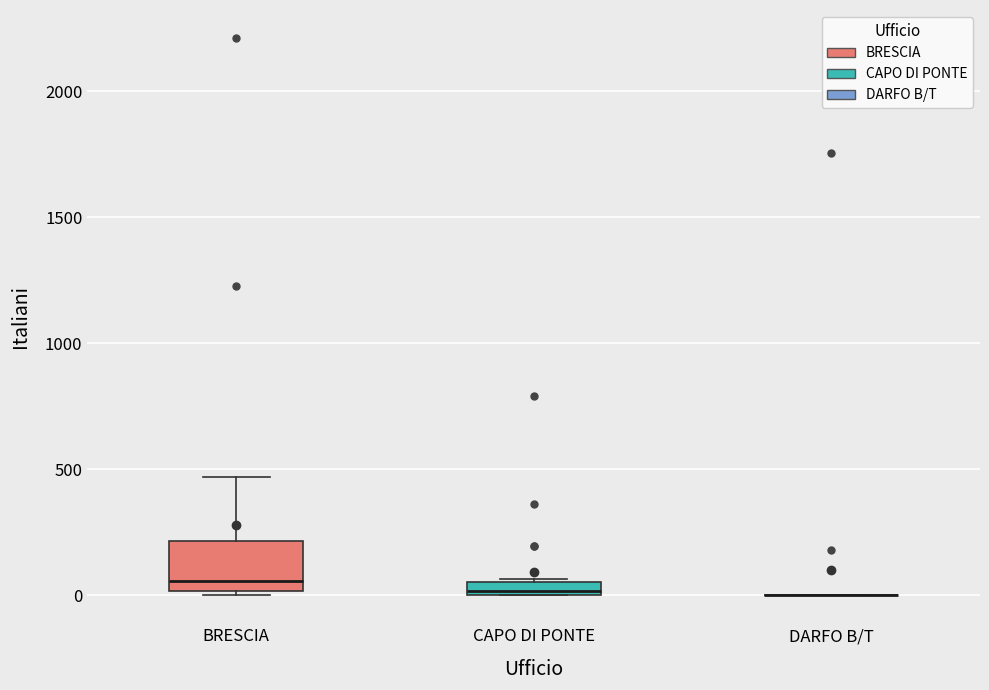

Where is the lower edge of the box for BRESCIA on the y-axis? The values are not printed on the chart, so give them approximately, as read against the axis.

0